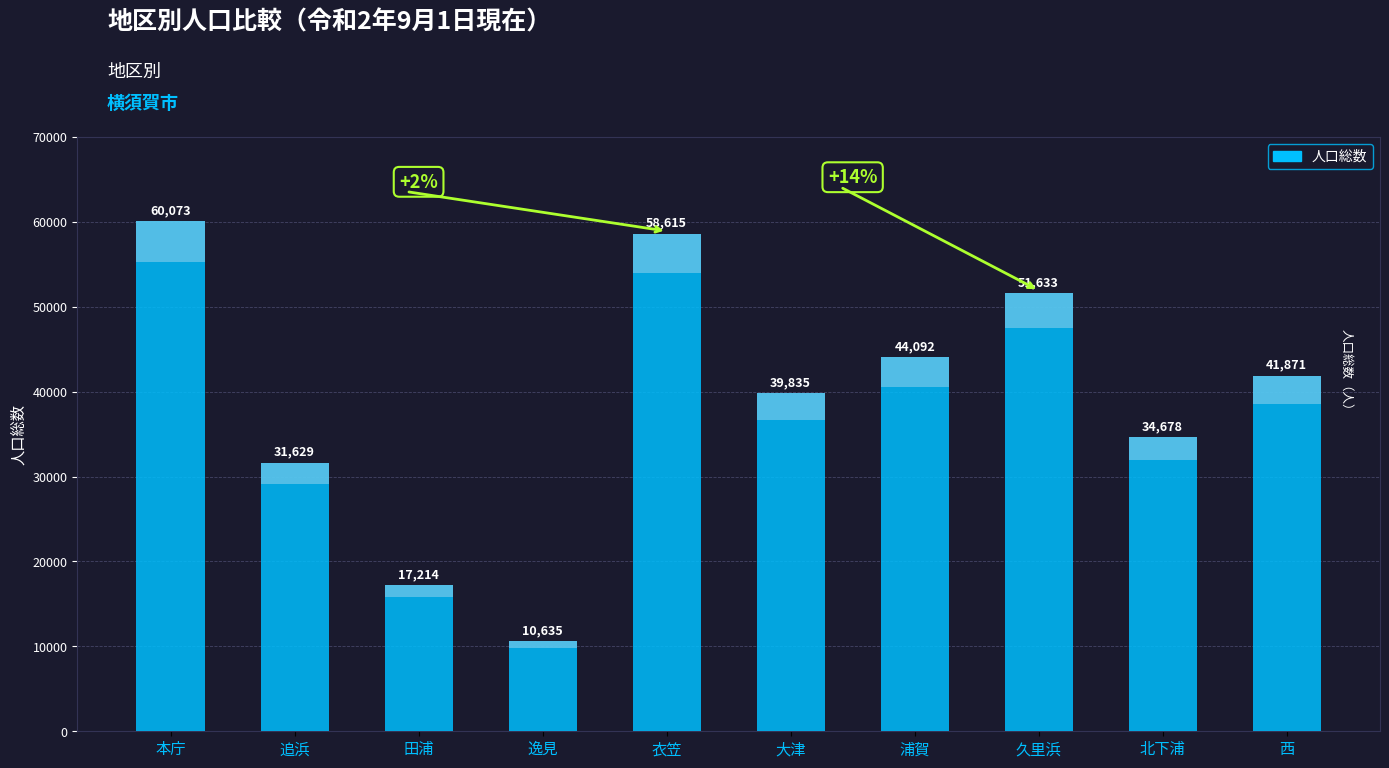

The chart shows a value of 10635 at 逸見. True or false?

True